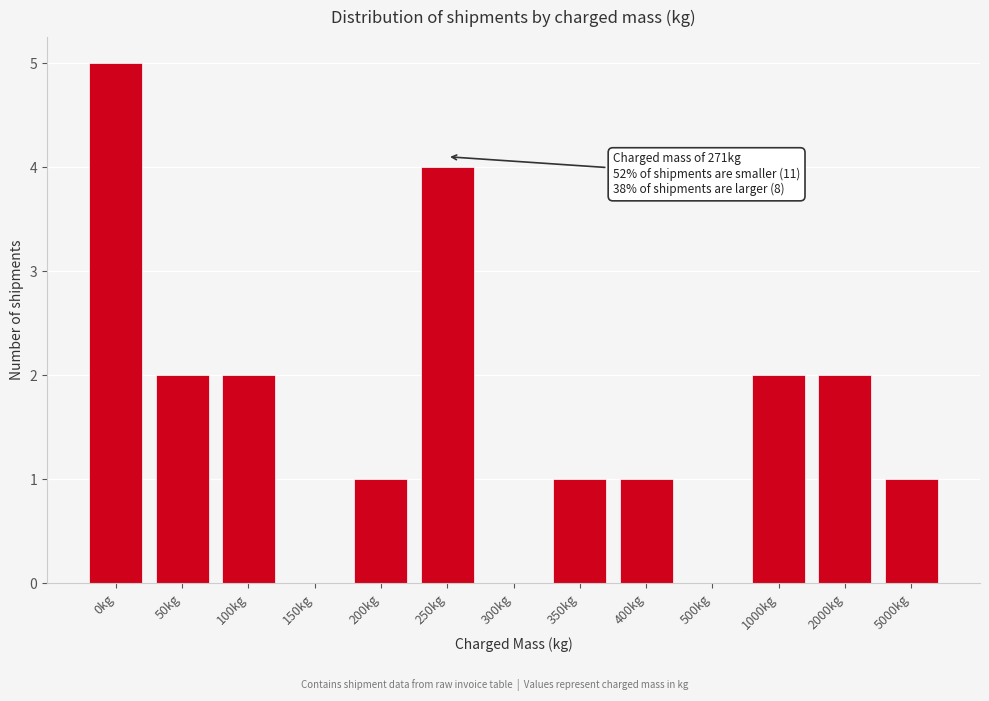

Reading right to left, list all the values displayed in this chart.

5000kg=1	2000kg=2	1000kg=2	500kg=0	400kg=1	350kg=1	300kg=0	250kg=4	200kg=1	150kg=0	100kg=2	50kg=2	0kg=5